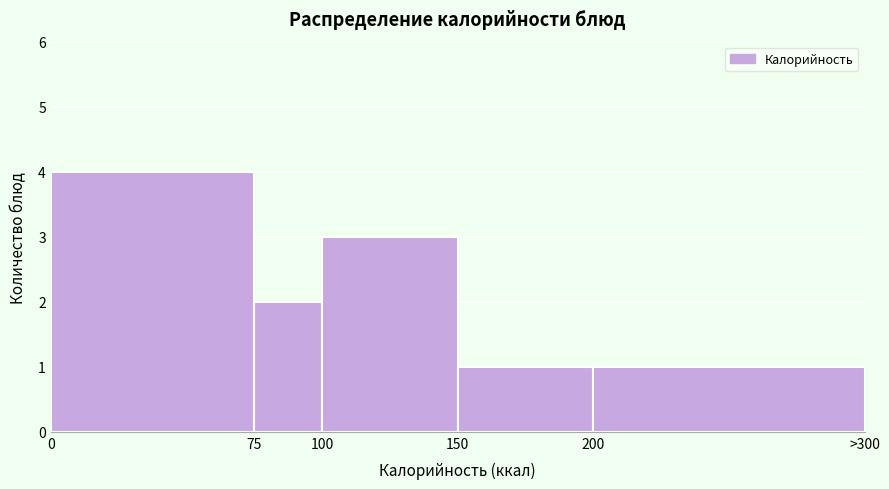

Reading right to left, what are all the values shown in this chart?

1	1	3	2	4